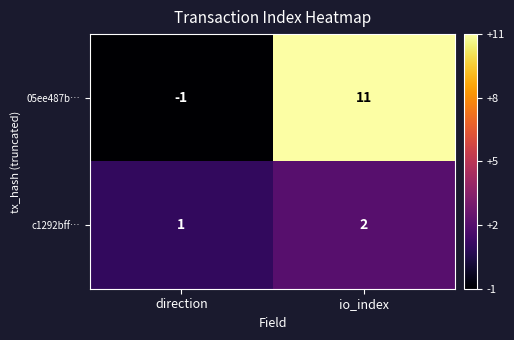

Reading left to right, what are all the values shown in this chart?

05ee487b…: direction=-1	io_index=11
c1292bff…: direction=1	io_index=2